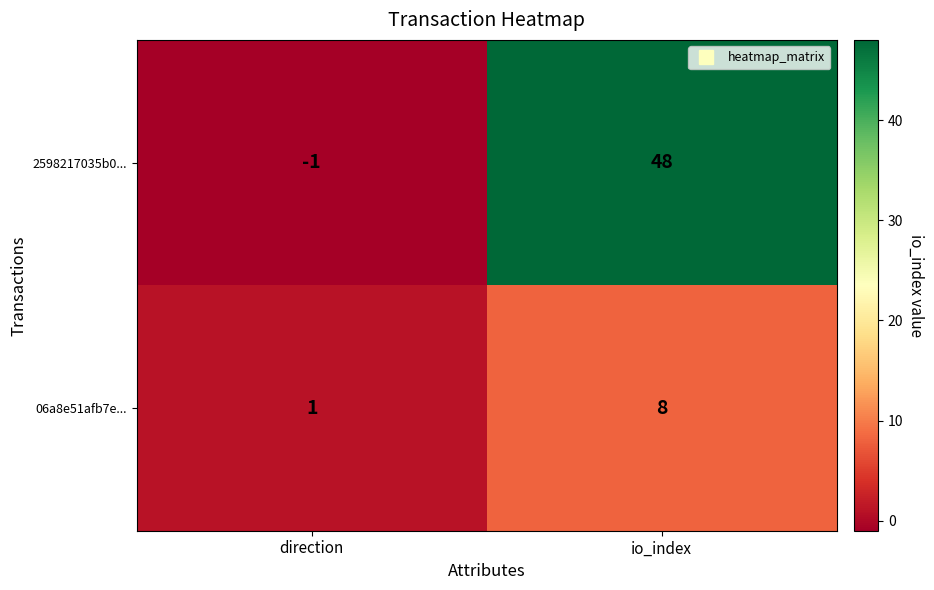

Reading left to right, list all the values displayed in this chart.

2598217035b0...: direction=-1	io_index=48
06a8e51afb7e...: direction=1	io_index=8